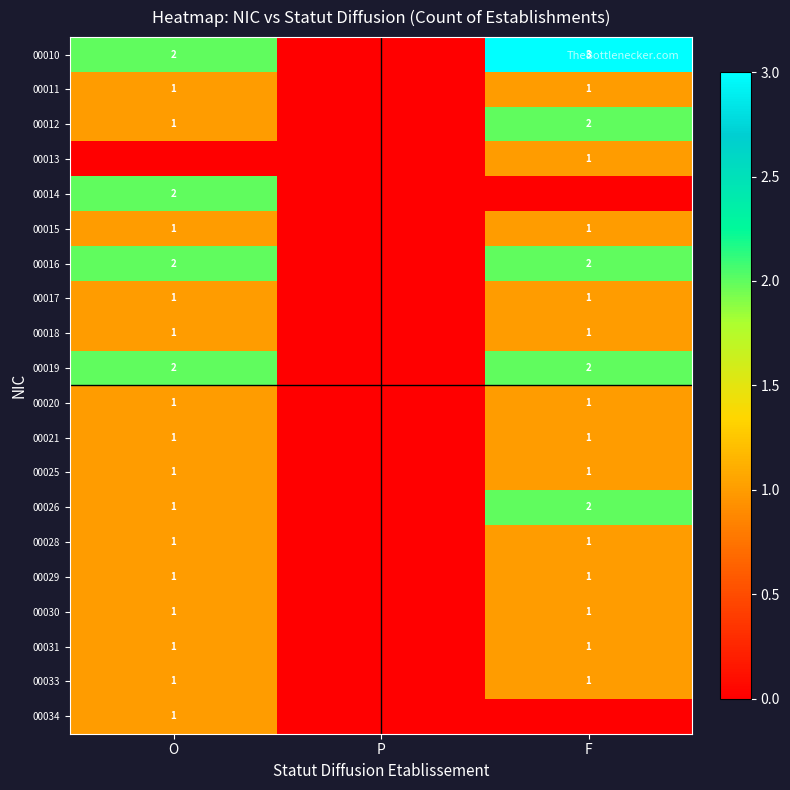

The value of 00012 at F is 3. True or false?

False